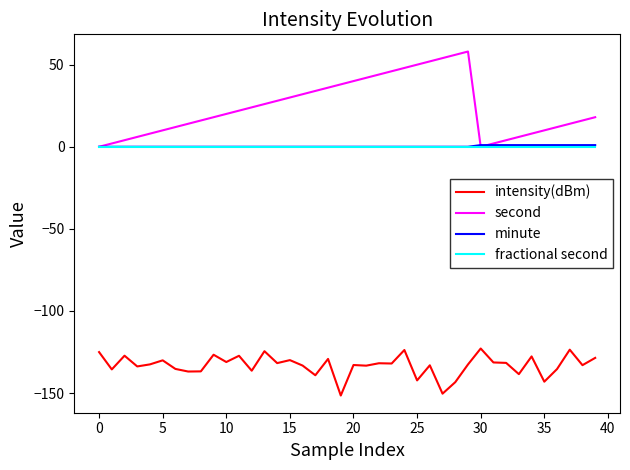

What is the minimum value shown in the chart?

-151.5